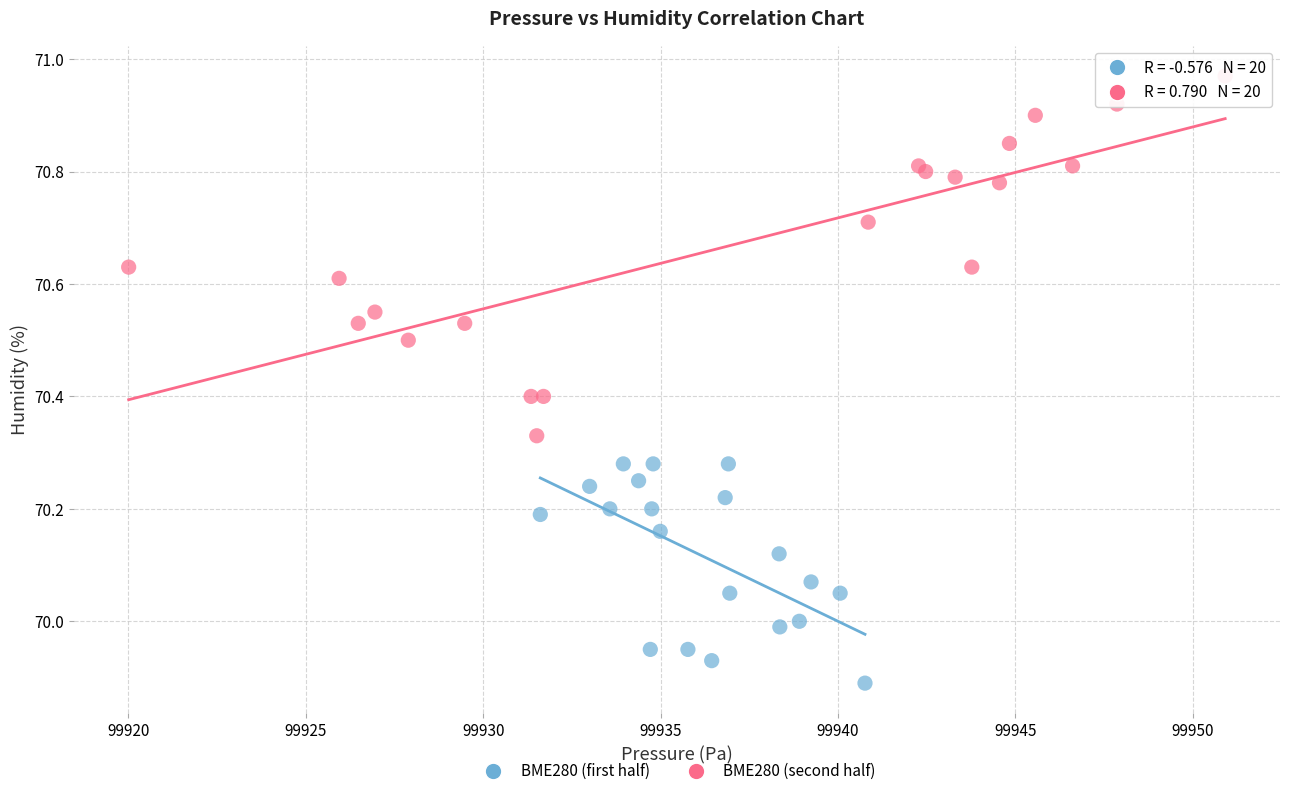

What are all the series names shown in the legend?

BME280 (first half), BME280 (second half)